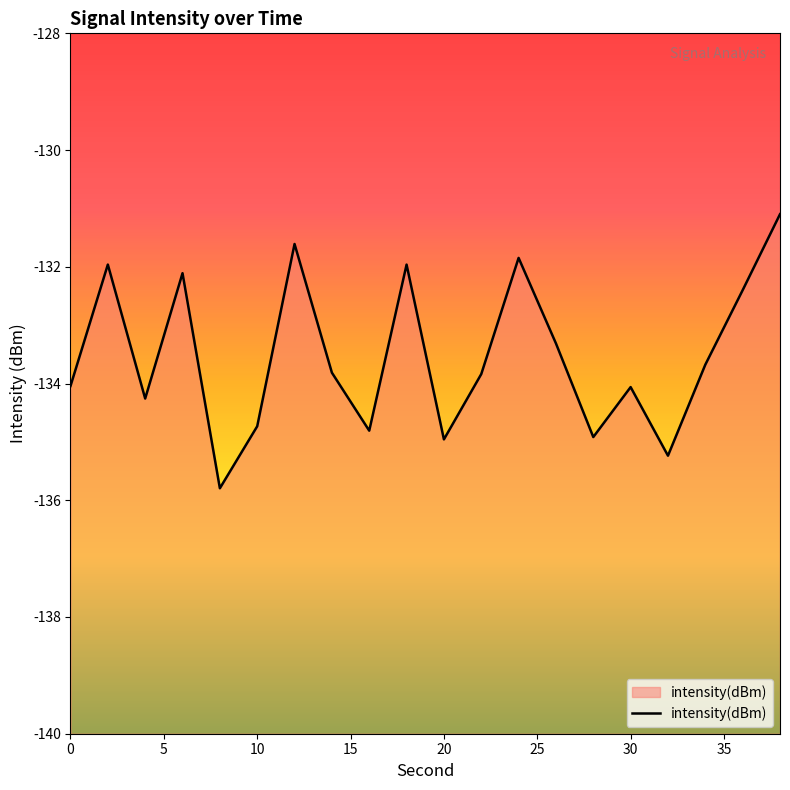

What is the difference between the maximum and minimum values?

4.7